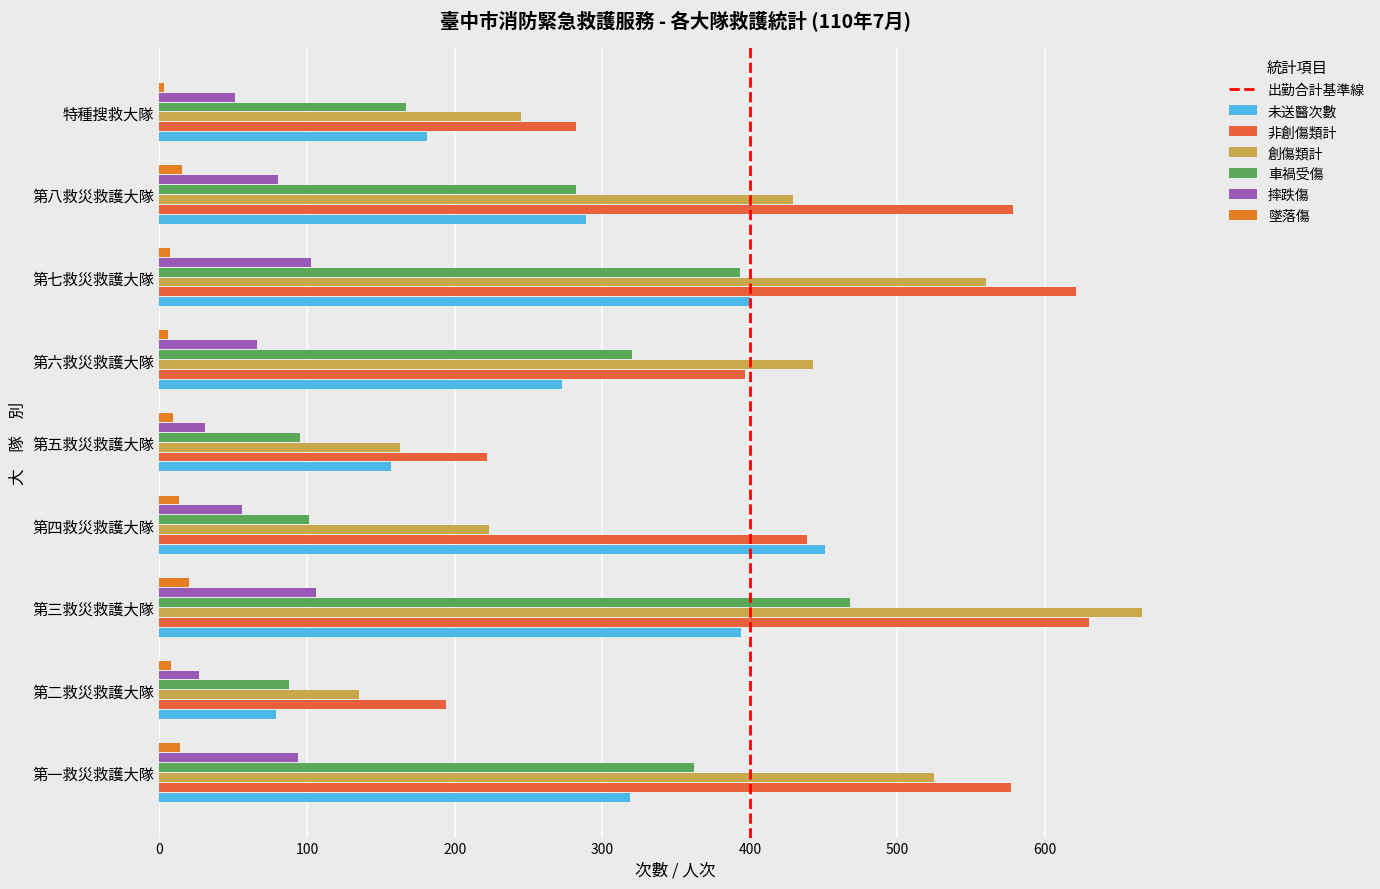

What is the label of the 9th bar from the right?

第一救災救護大隊